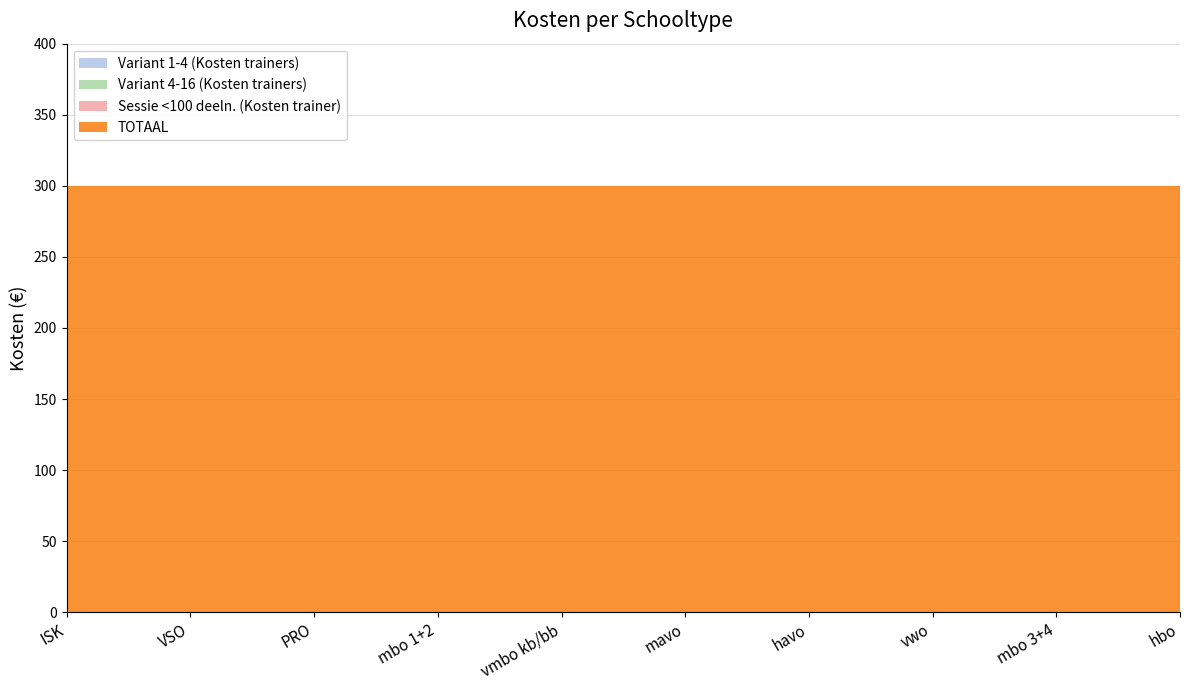

Reading left to right, list all the values displayed in this chart.

Variant 1-4 (Kosten trainers): 0	0	0	0	0	0	0	0	0	0
Variant 4-16 (Kosten trainers): 0	0	0	0	0	0	0	0	0	0
Sessie <100 deeln. (Kosten trainer): 0	0	0	0	0	0	0	0	0	0
TOTAAL: 300	300	300	300	300	300	300	300	300	300